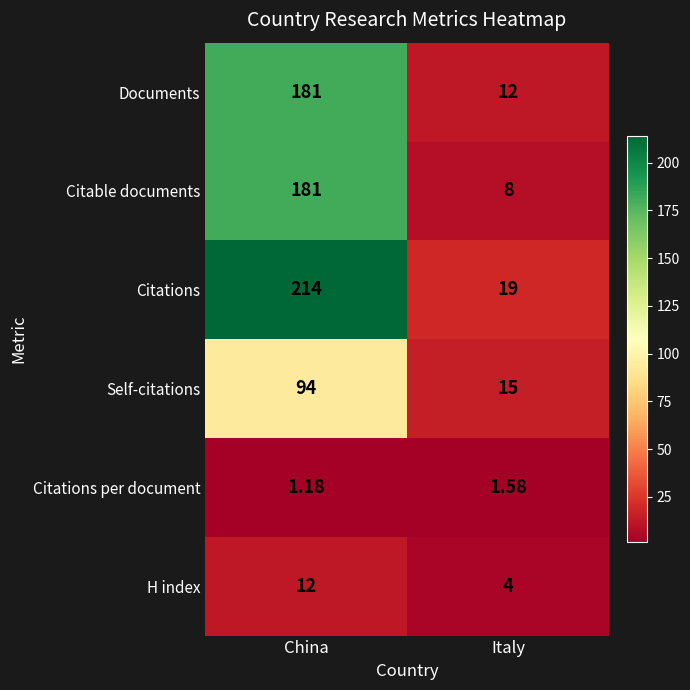

At which category is the sum across all series the highest?

China